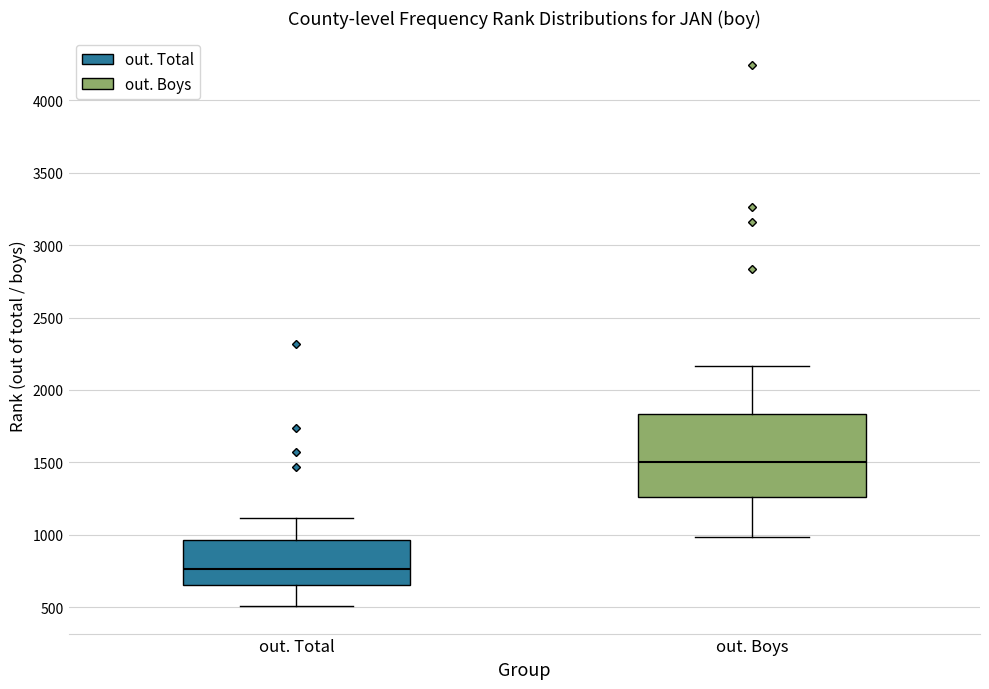

Which box has the lowest median line?

out. Total